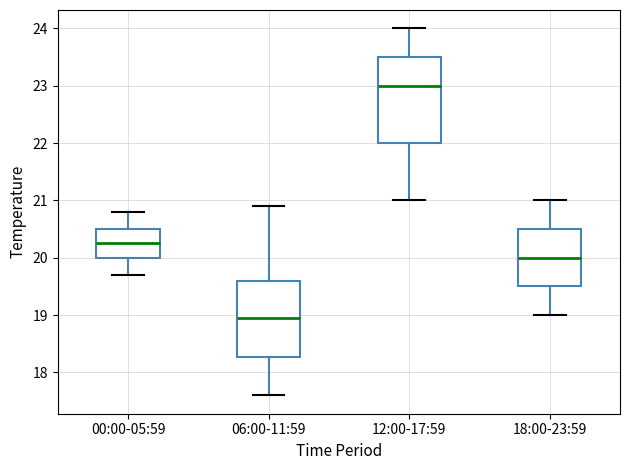

Where does the median line of the box for 06:00-11:59 sit on the y-axis? The values are not printed on the chart, so give them approximately, as read against the axis.

19.0